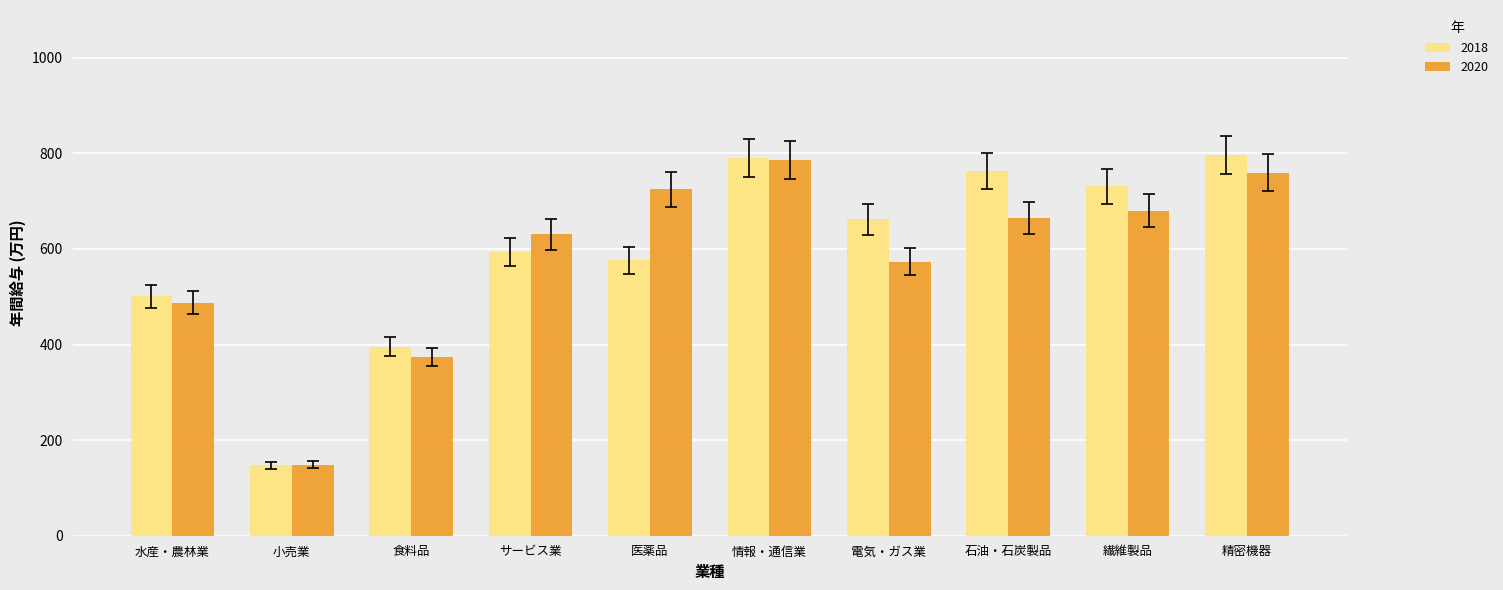

Which series changed the most between 小売業 and サービス業?

2020